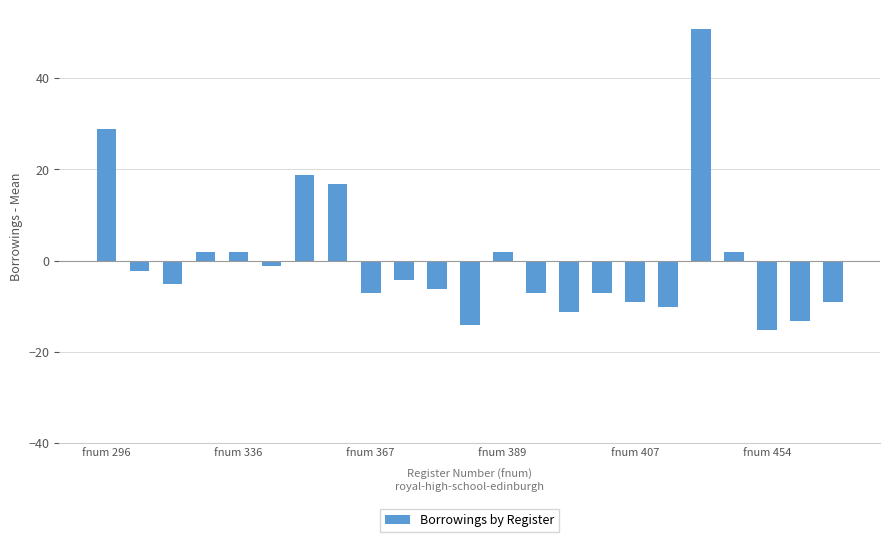

What is the smallest value displayed?

-15.2